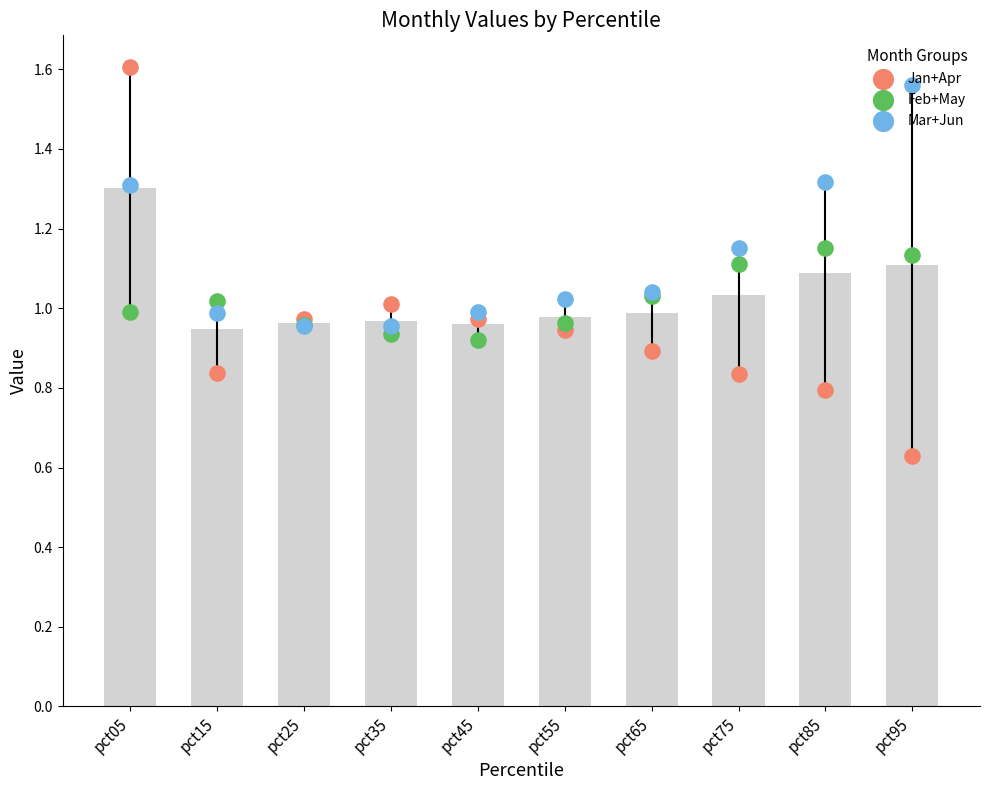

Is the value of Mar+Jun at pct05 greater than the value of Feb+May at pct35?

Yes